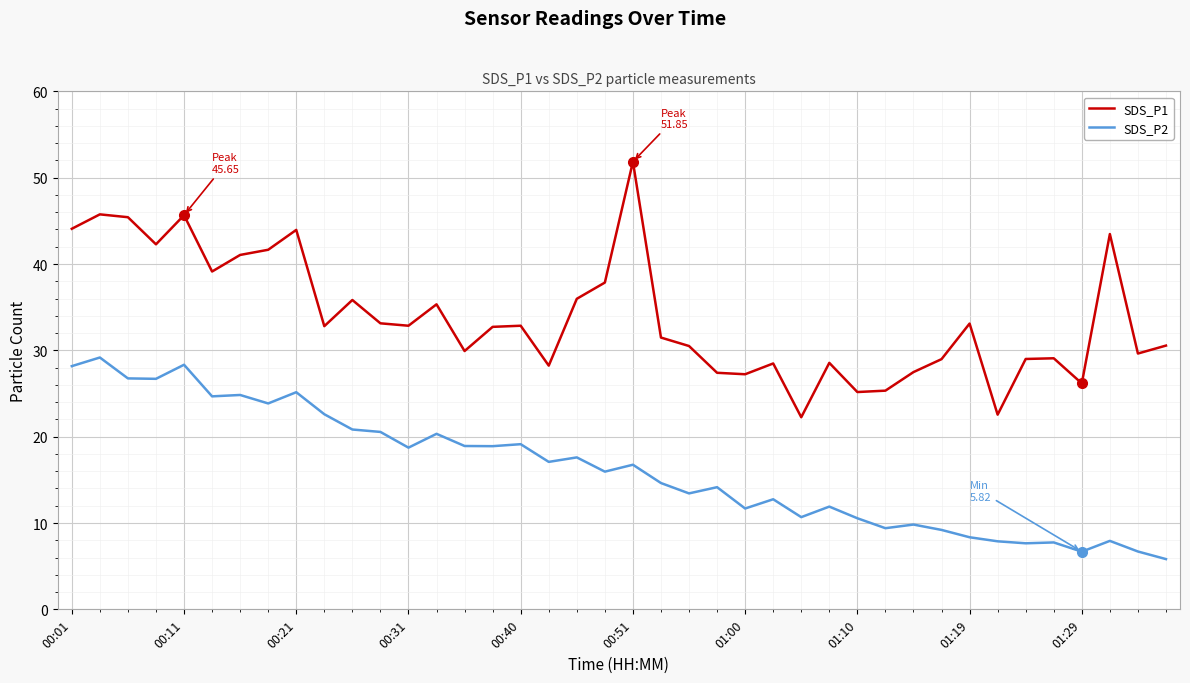

What is the sum of all SDS_P2 values?

651.9